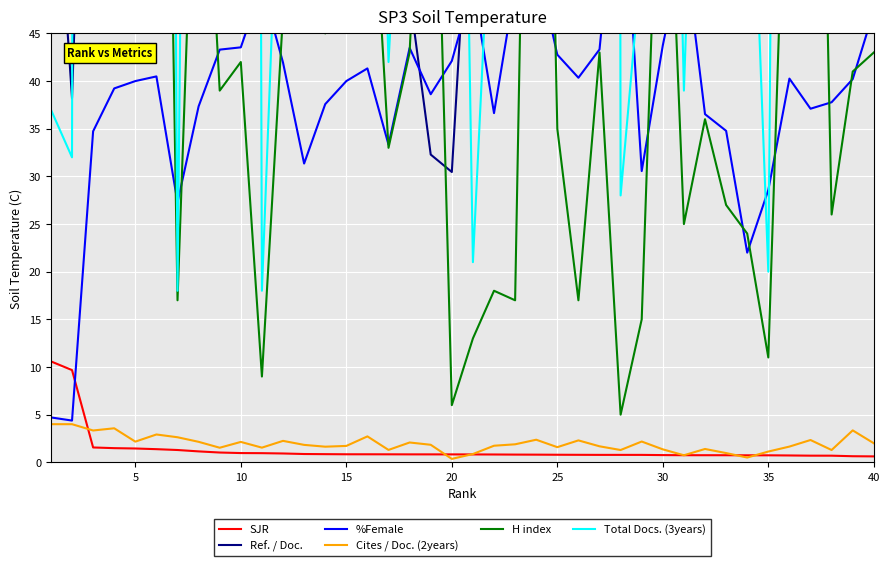

In H index, how many points are lower than both neighbors (excluding endpoints)?

13